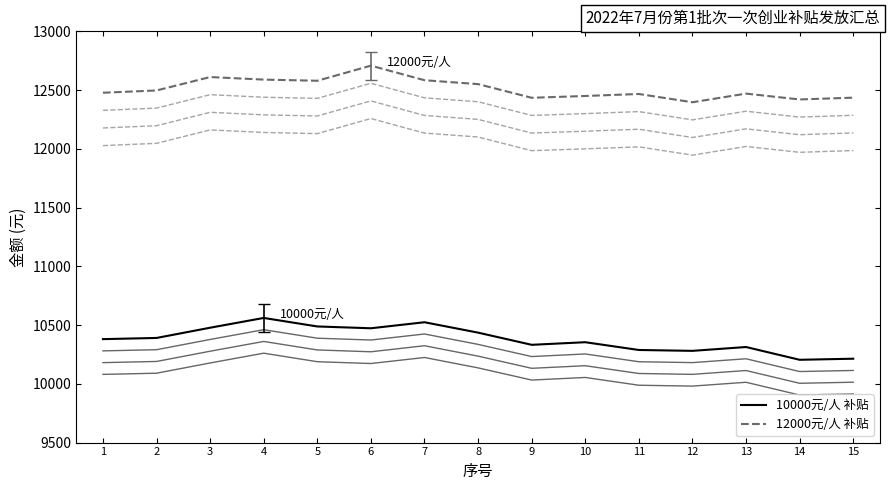

How many lines are shown in the chart?

2